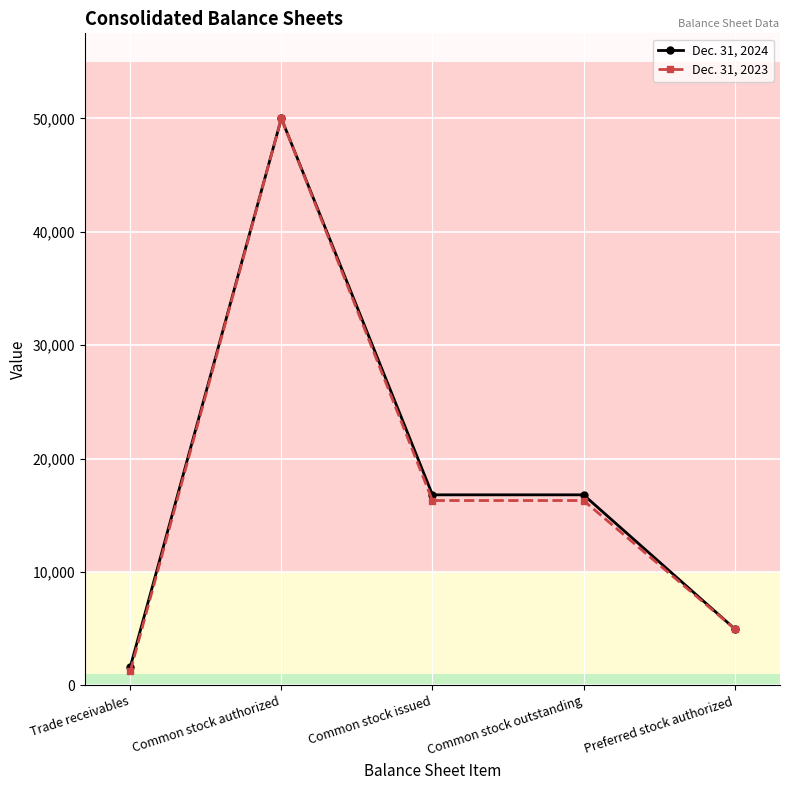

How many values in the Dec. 31, 2024 series are below 16810?

2